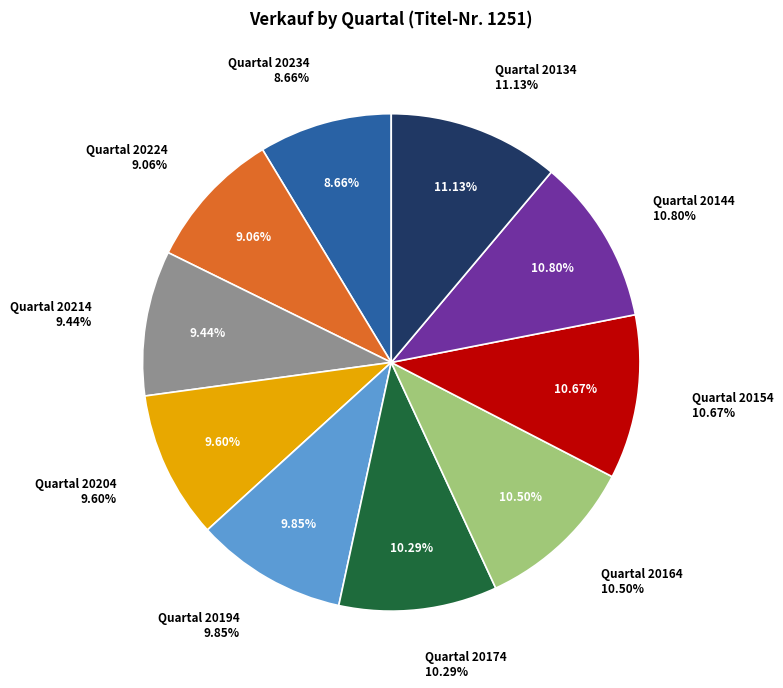

Does 20164 account for over 50% of the chart?

No